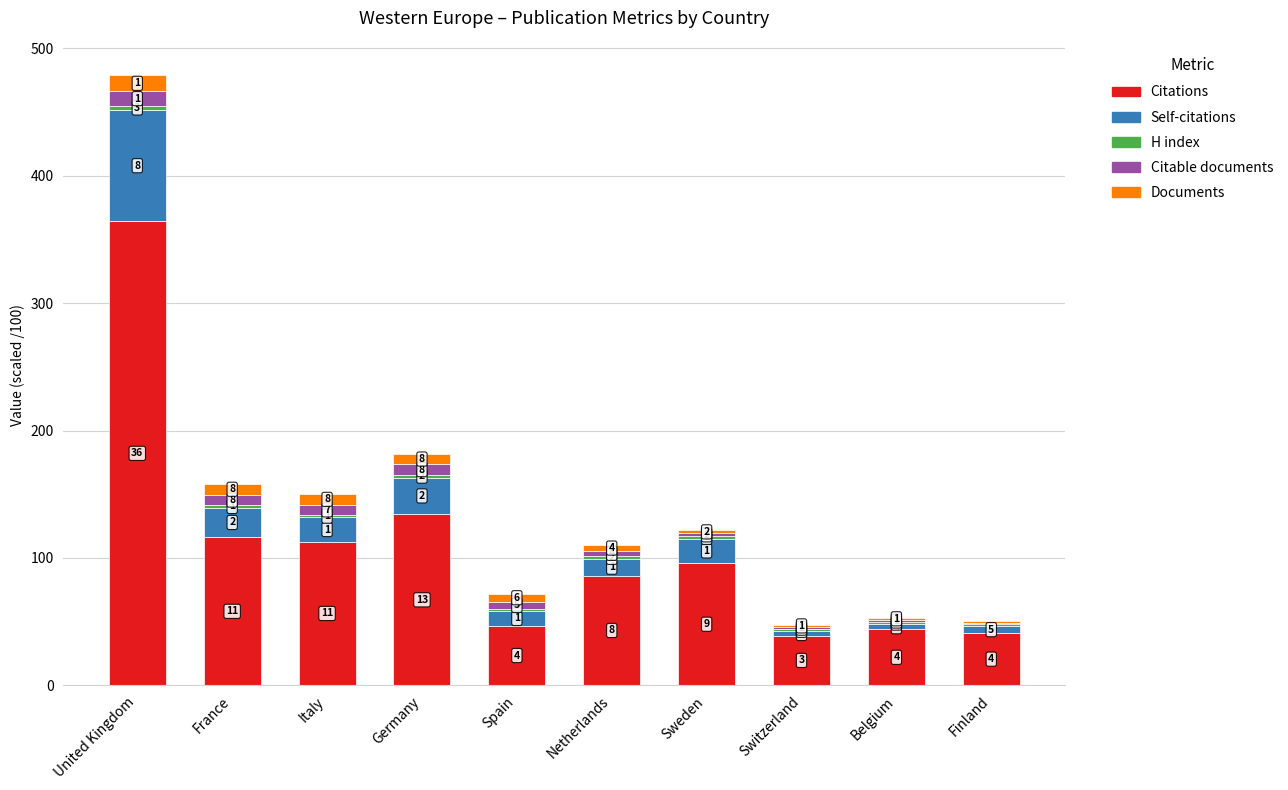

Does the chart contain stacked bars?

Yes